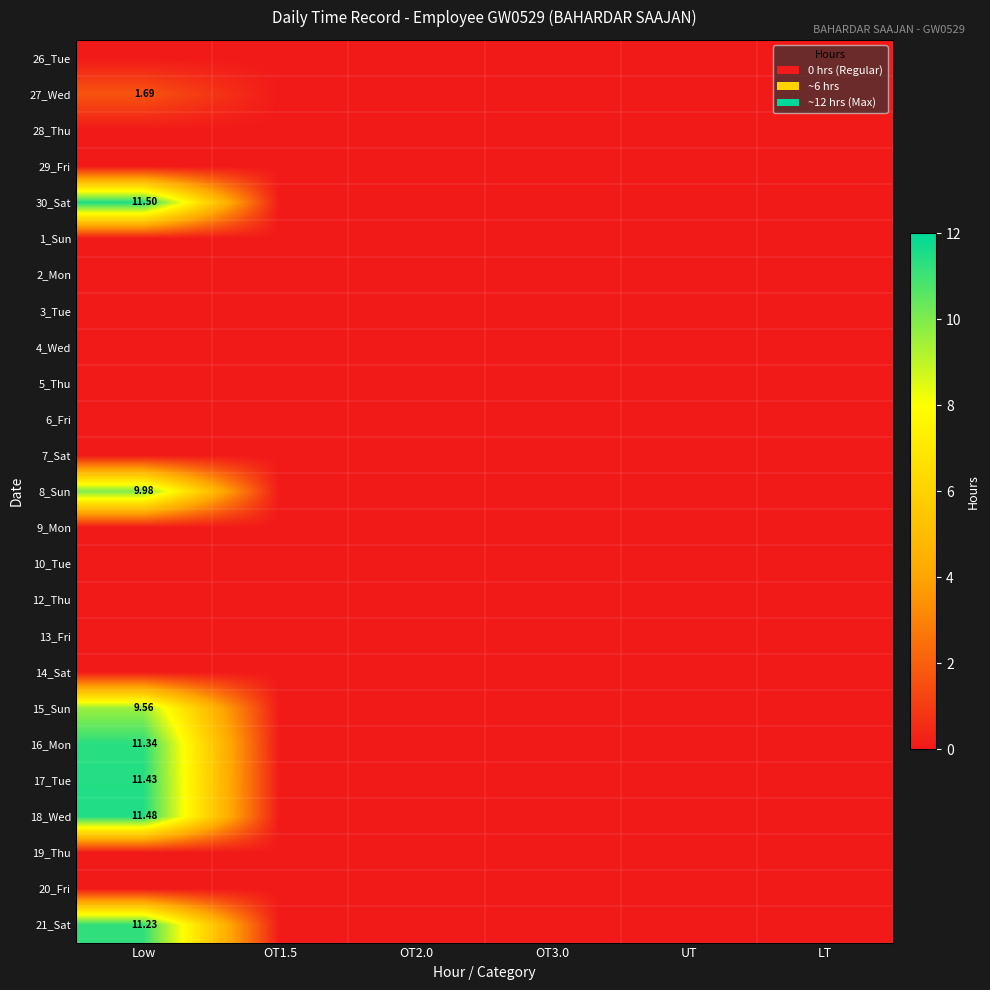

The value of 19_Thu at OT1.5 is 0.0. True or false?

True